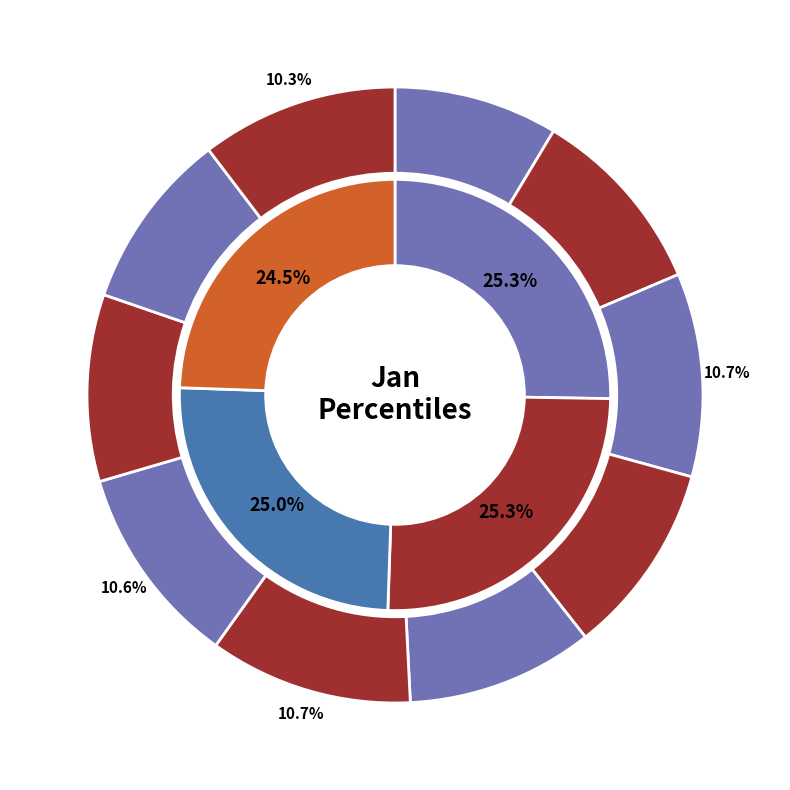

Which slice is the largest?

pct25